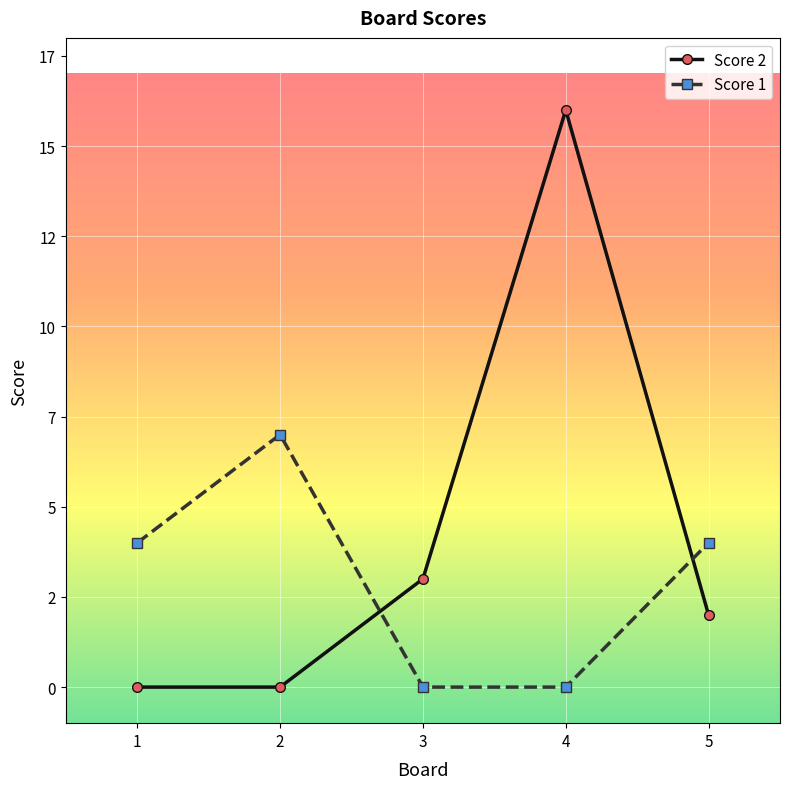

Where is the first local maximum for Score 1?

2